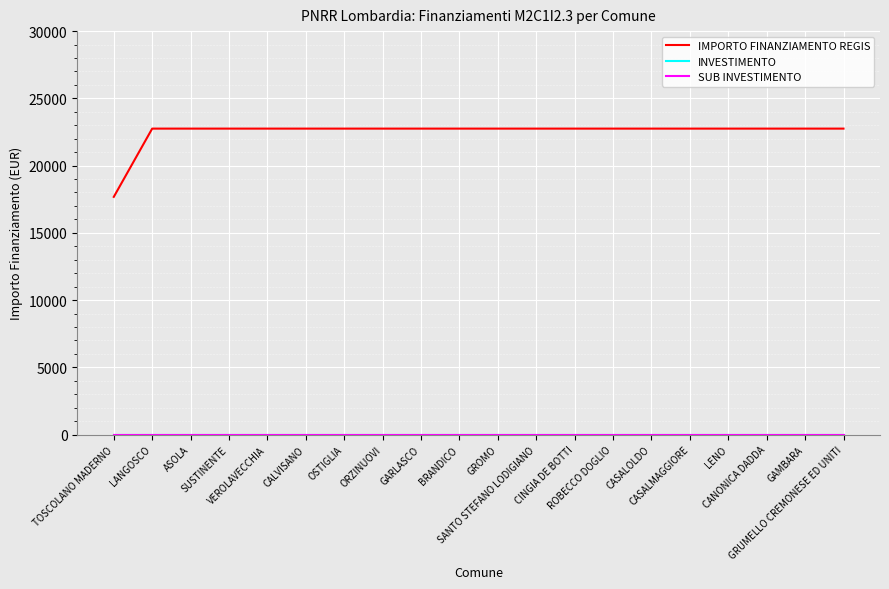

True or false: SUB INVESTIMENTO and IMPORTO FINANZIAMENTO REGIS intersect in this chart.

False